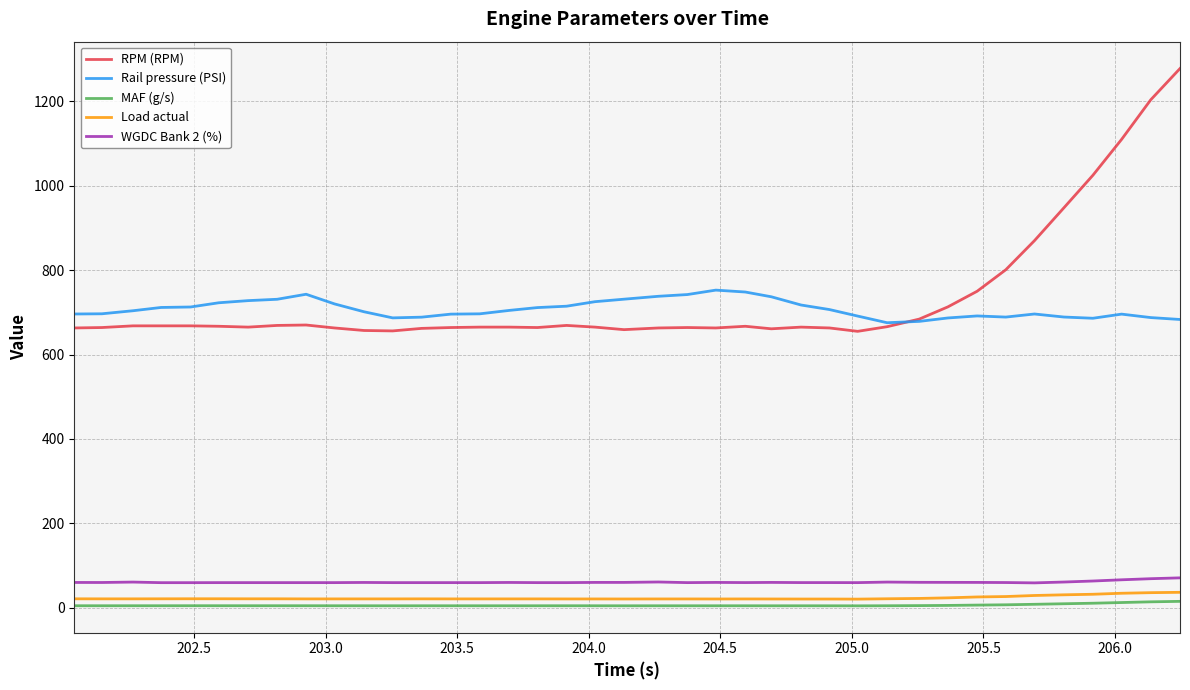

Which series has the largest range (max minus min)?

RPM (RPM)